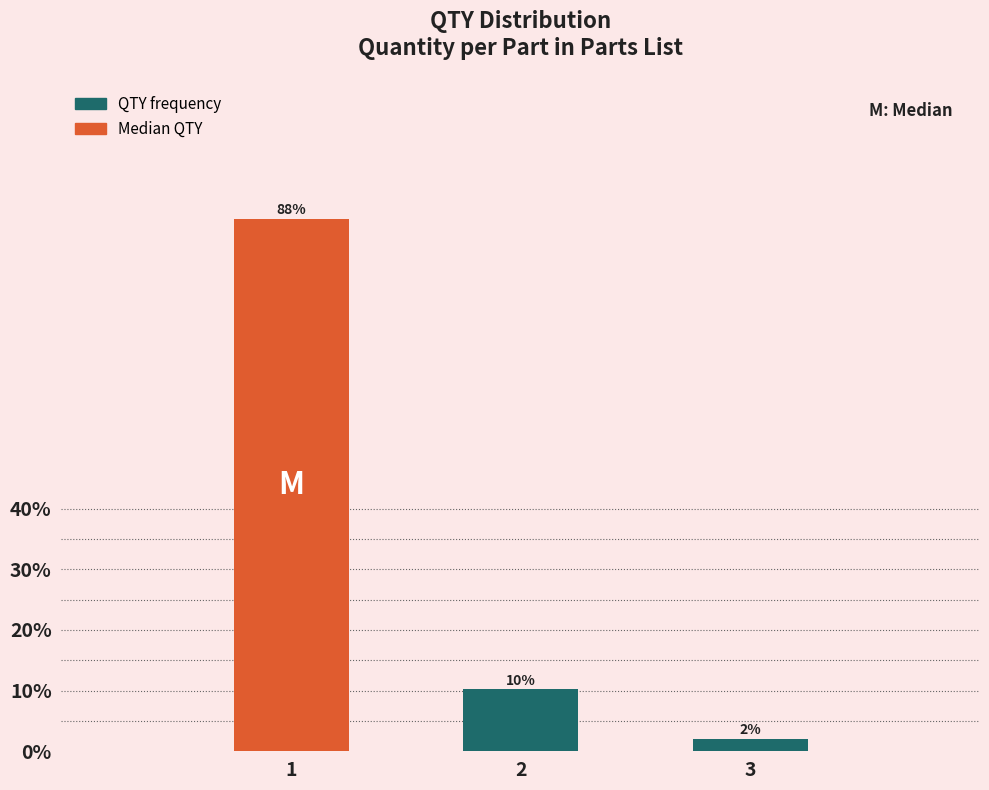

What is the sum of all values?

100.0